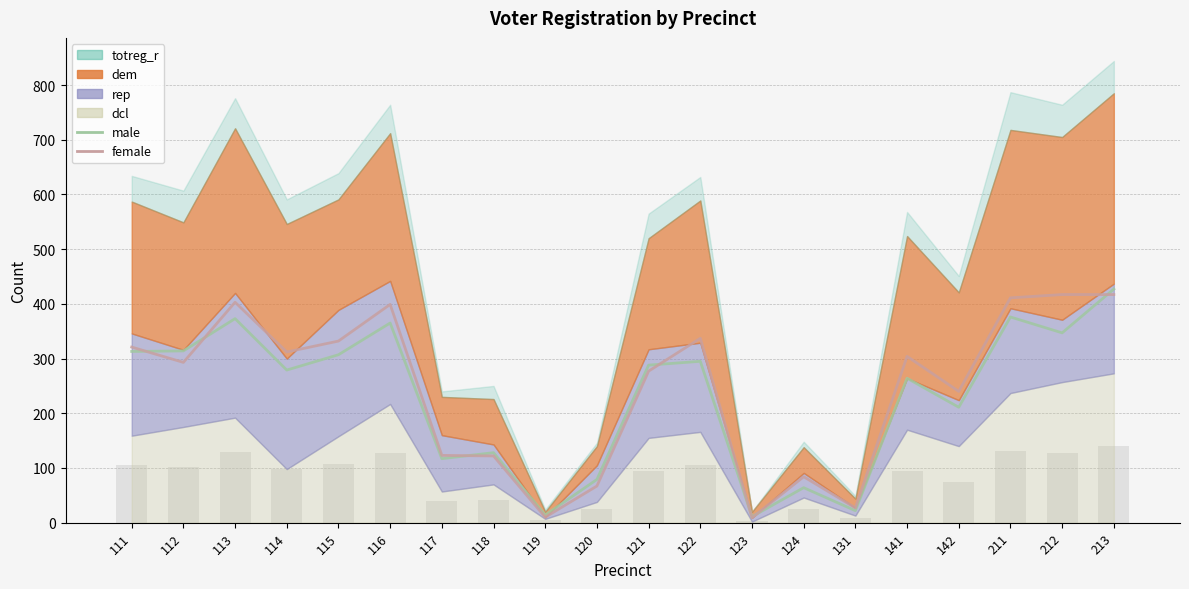

What is the spread (max minus min) of values at 117?

6